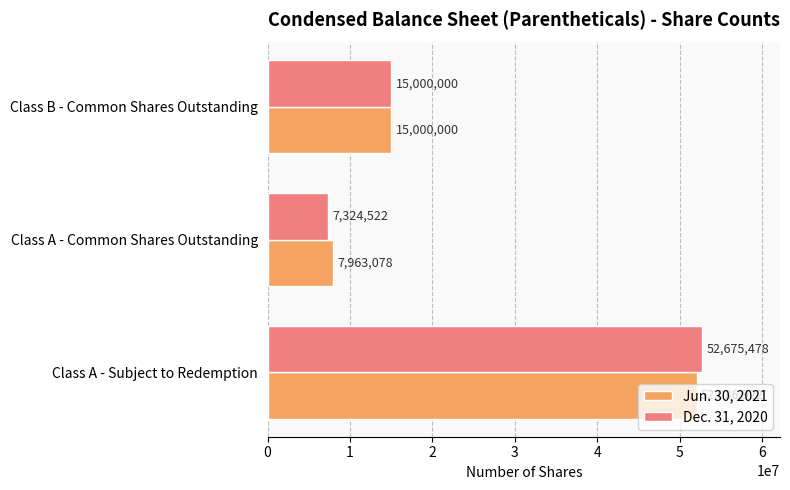

Is it true that Jun. 30, 2021 equals 15000000 at Class B - Common Shares Outstanding?

True